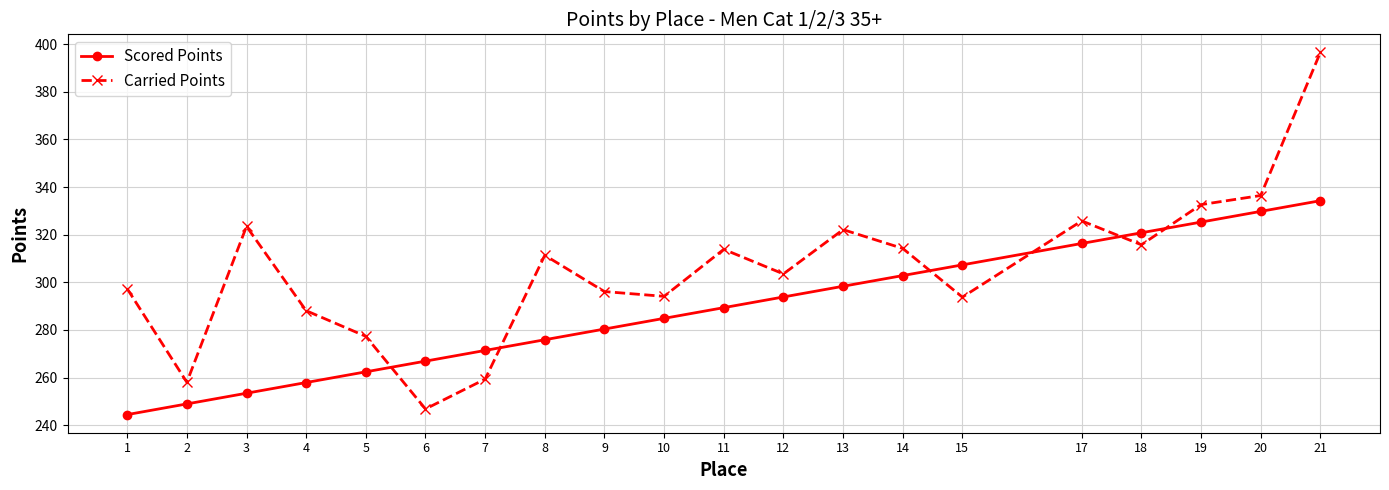

Between 7 and 20, which series saw the biggest shift?

Carried Points